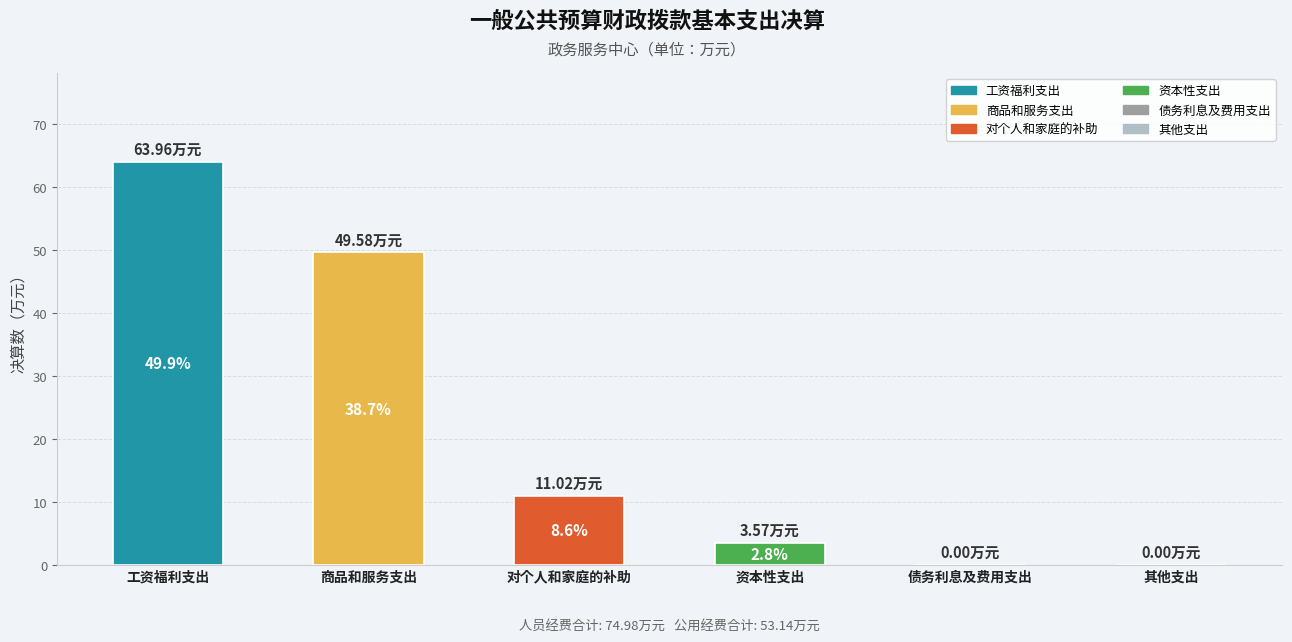

Is it true that the value at 债务利息及费用支出 is 0.0?

True